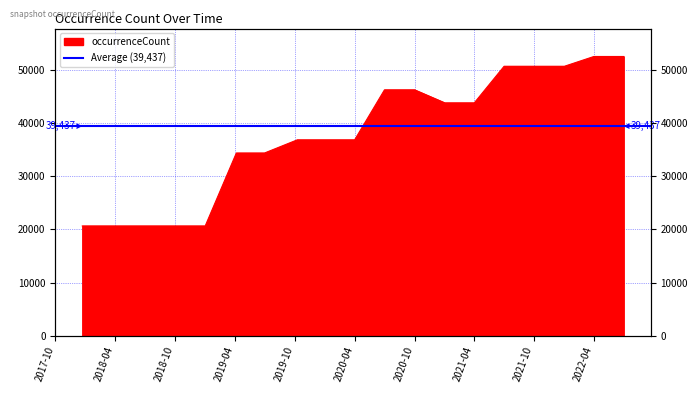

What position from the left is 2021-10?

16